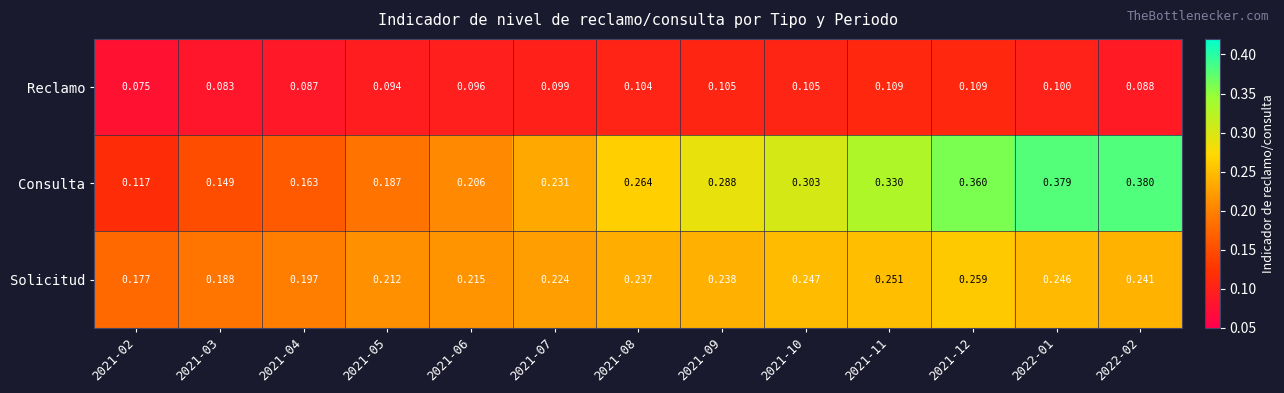

How many categories are shown in the chart?

13